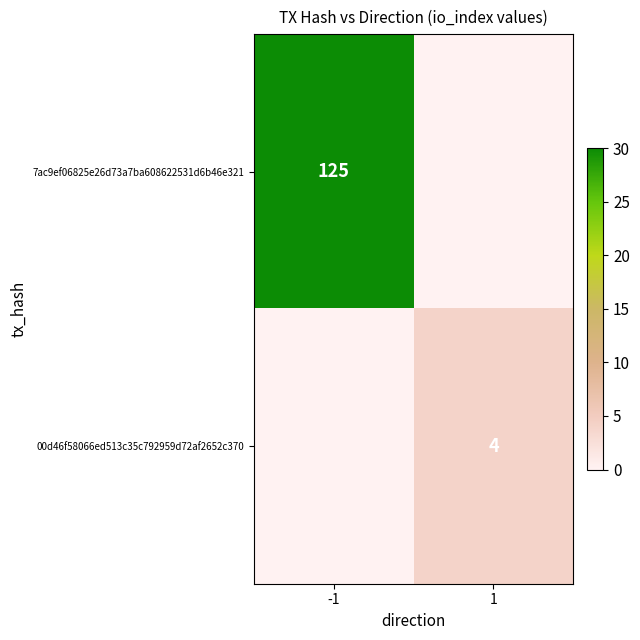

The value of 00d46f58066ed513c35c792959d72af2652c370 at 1 is 4. True or false?

True